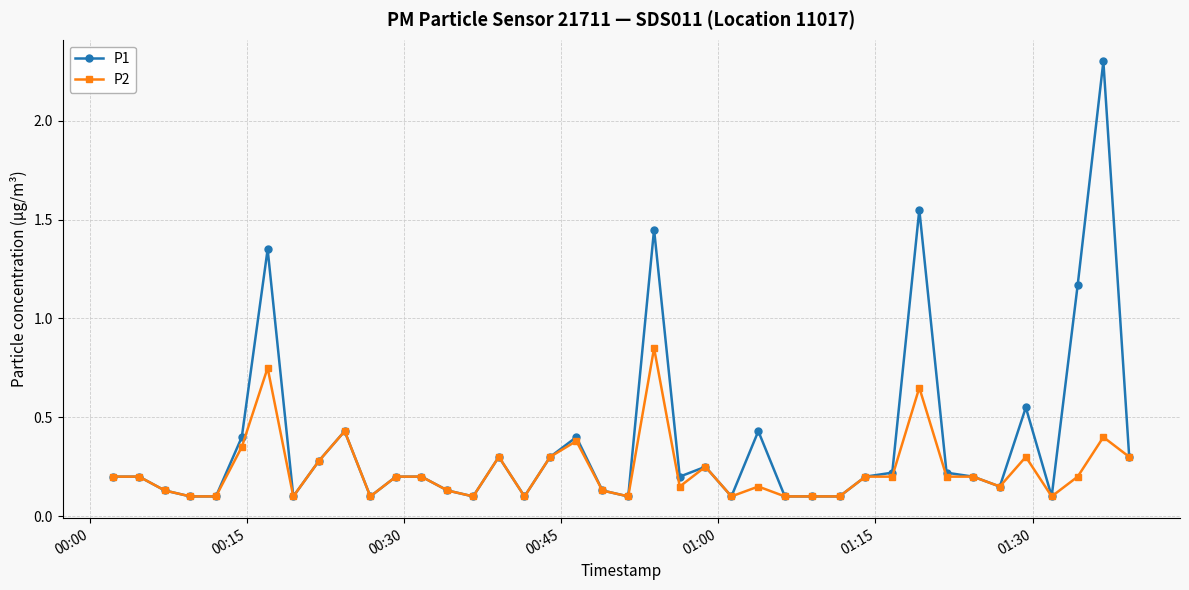

Which series has the widest spread of values?

P1